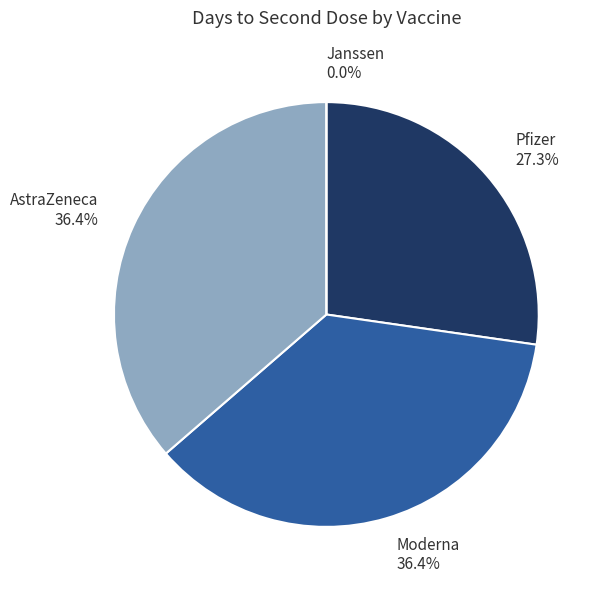

Combined, do Janssen and Pfizer account for over 50%?

No